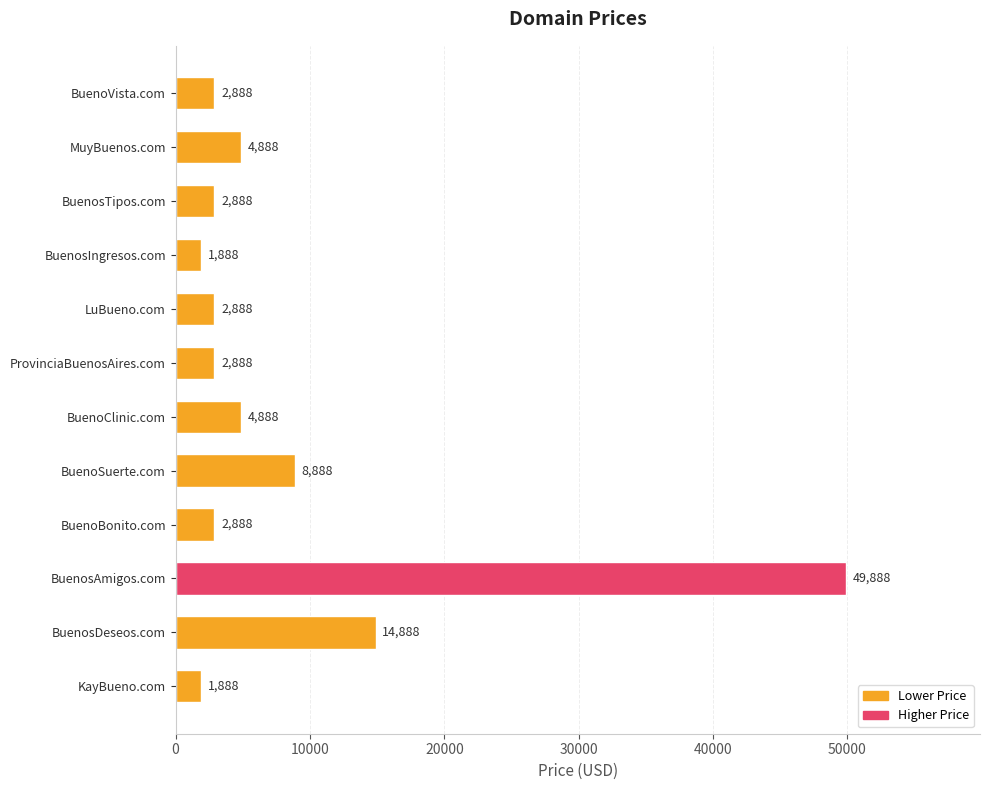

What is the sum of all values?

101656